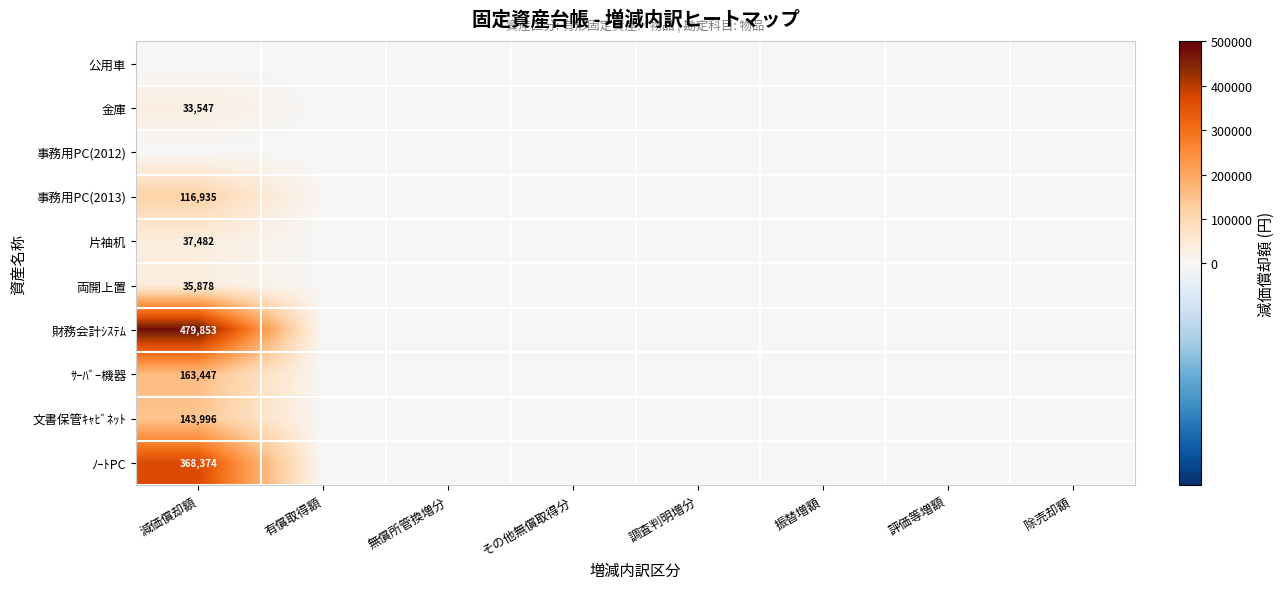

How many data points does each series have?

8